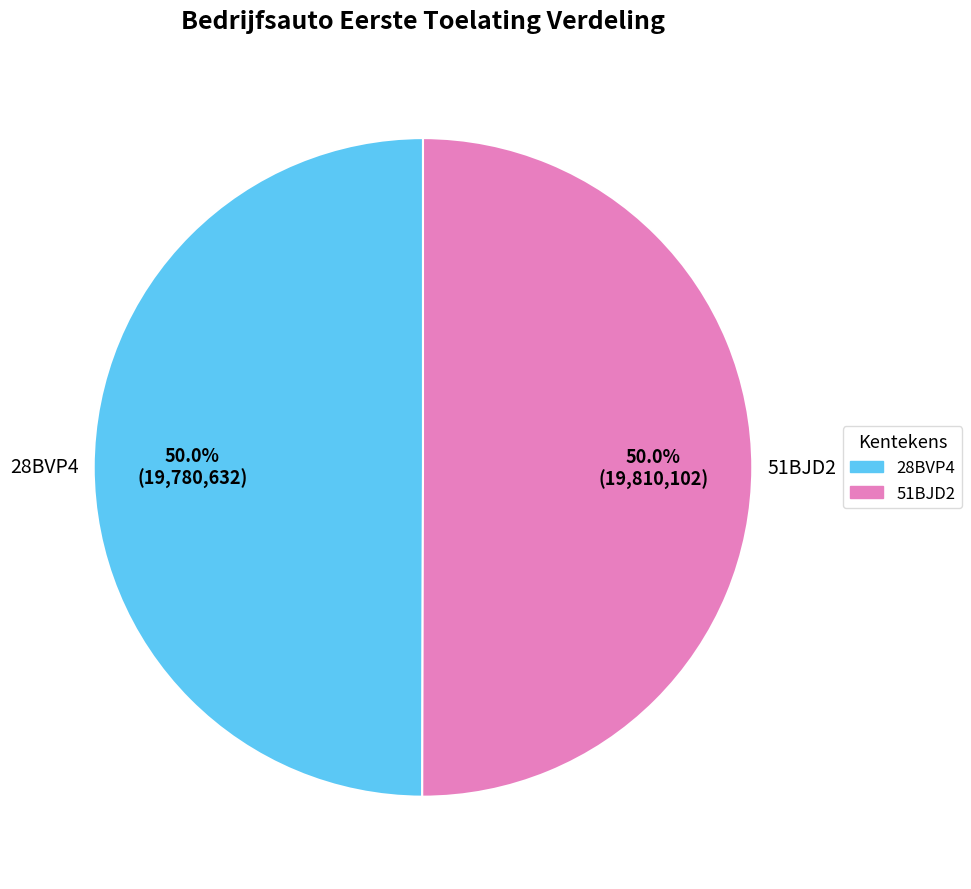

Count the number of slices in the pie.

2